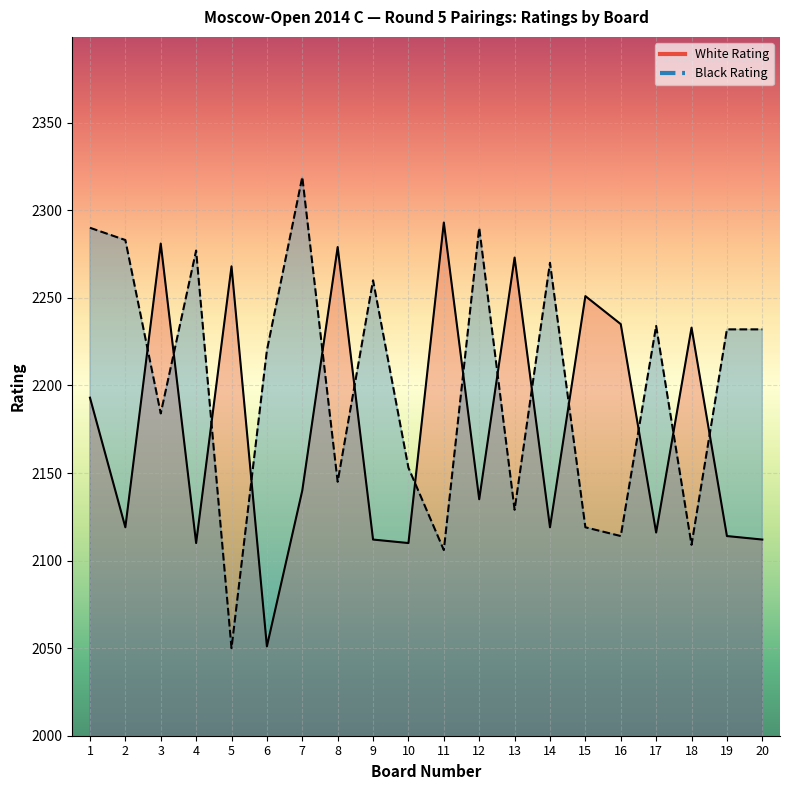

Which series changed the most between 1 and 16?

Black Rating